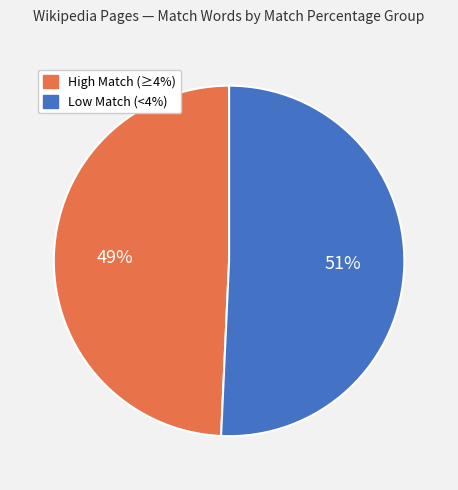

Is there a majority slice in this chart?

Yes